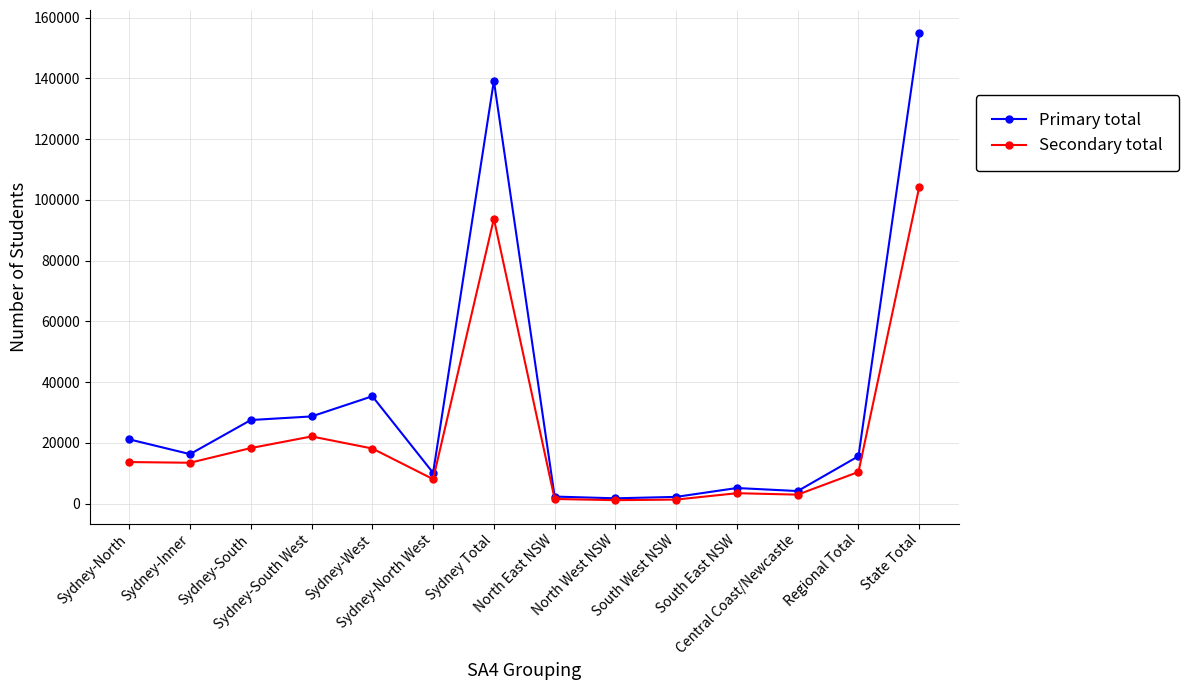

What is the sum of all Primary total values?

464562